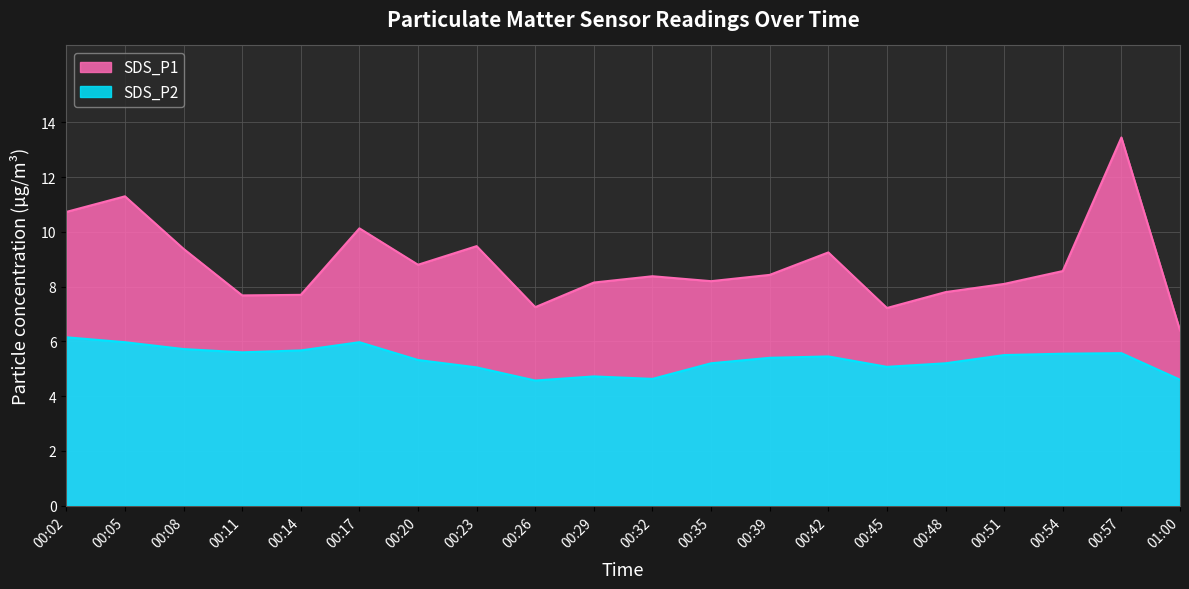

What is the value of the SDS_P2 point at the 19th from the left?

5.6